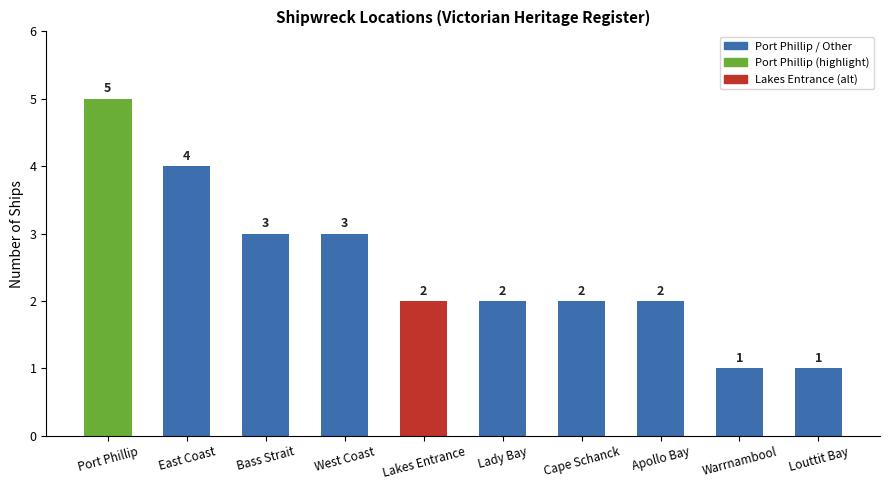

What is the difference between the values at Warrnambool and Apollo Bay?

1